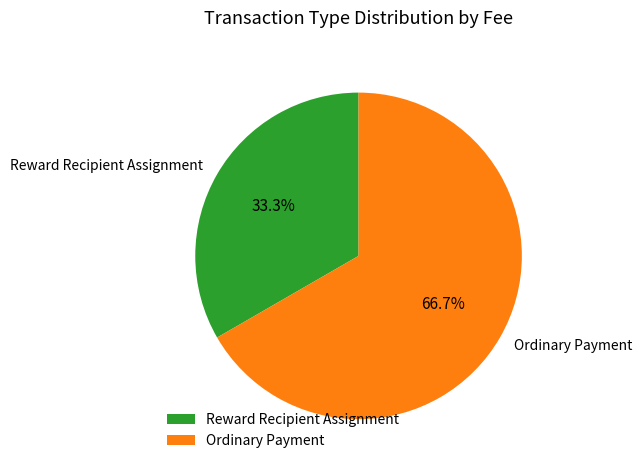

Rank the categories by value from highest to lowest.

Ordinary Payment, Reward Recipient Assignment